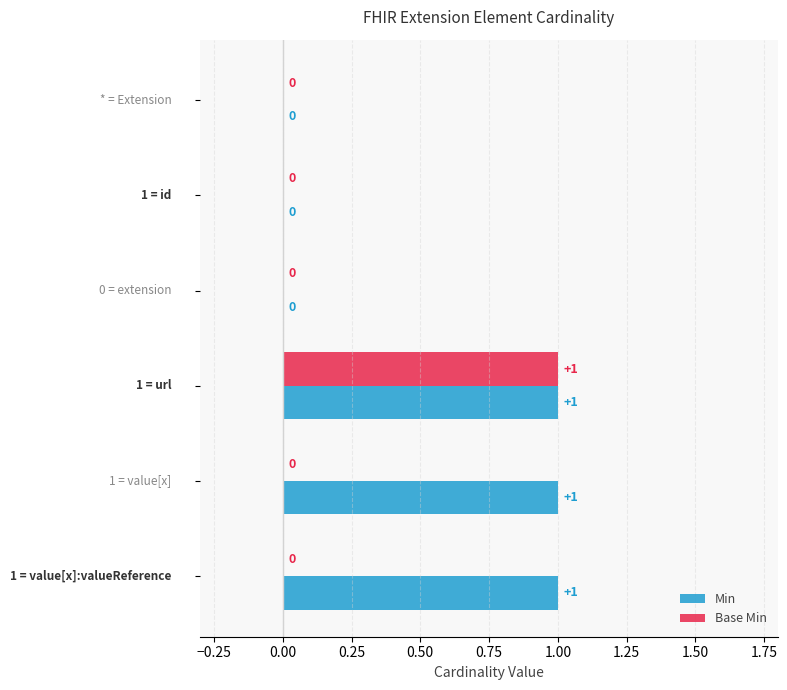

How many Base Min values are between 0 and 1?

6